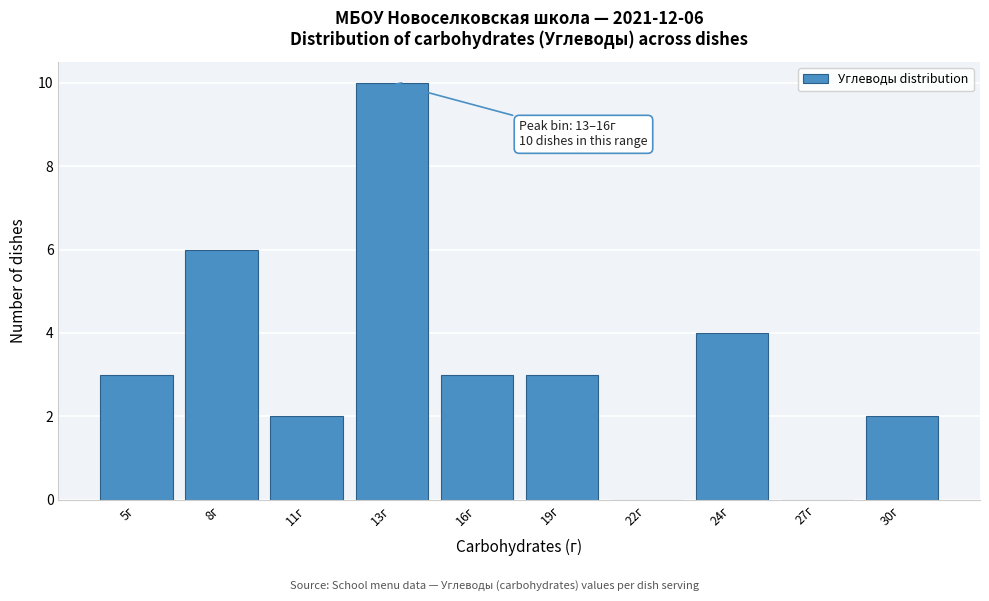

Reading left to right, list all the values displayed in this chart.

5г=3	8г=6	11г=2	13г=10	16г=3	19г=3	22г=0	24г=4	27г=0	30г=2